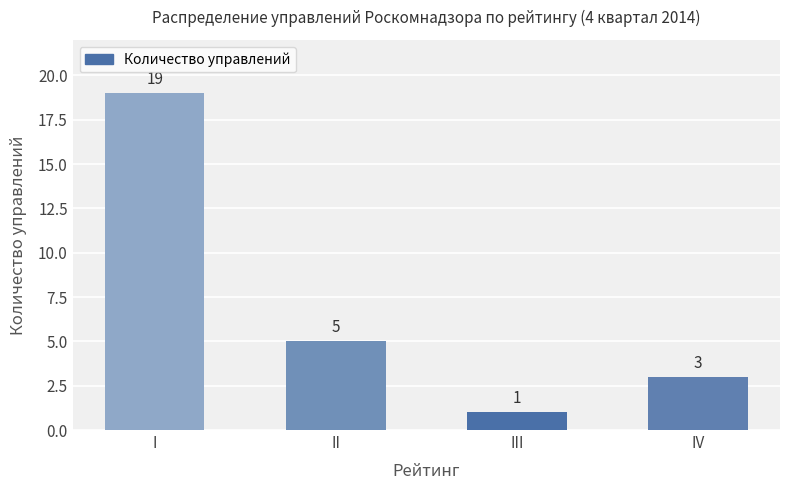

Approximately how many times larger is the value at IV compared to II?

0.6